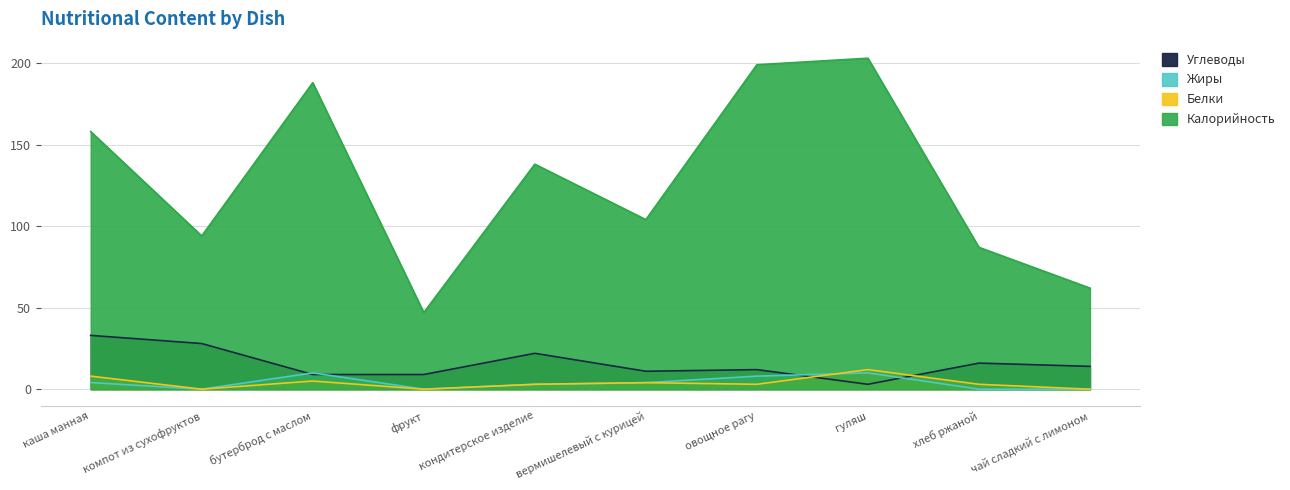

At which category does Углеводы reach its first local peak?

кондитерское изделие